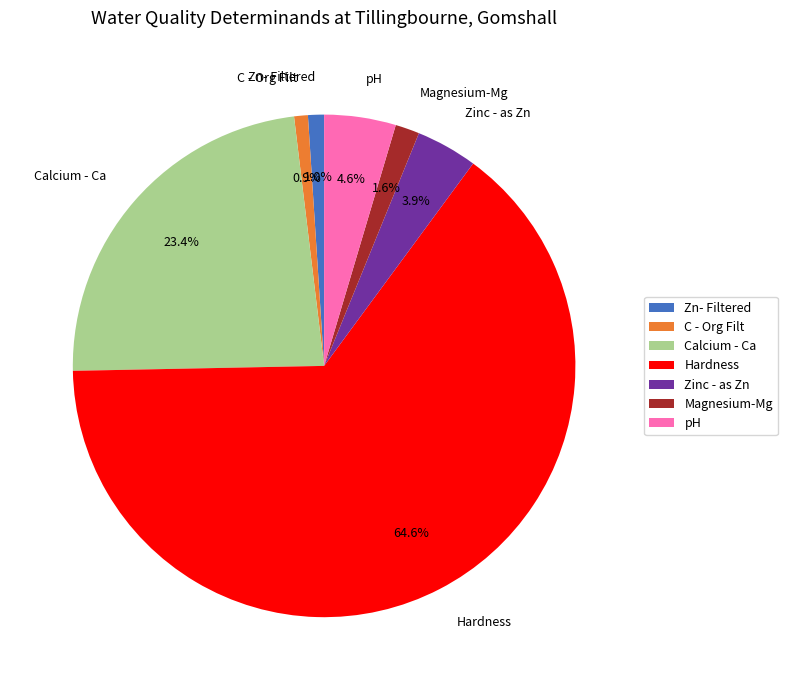

Is it true that Calcium - Ca is 23% of the pie?

True